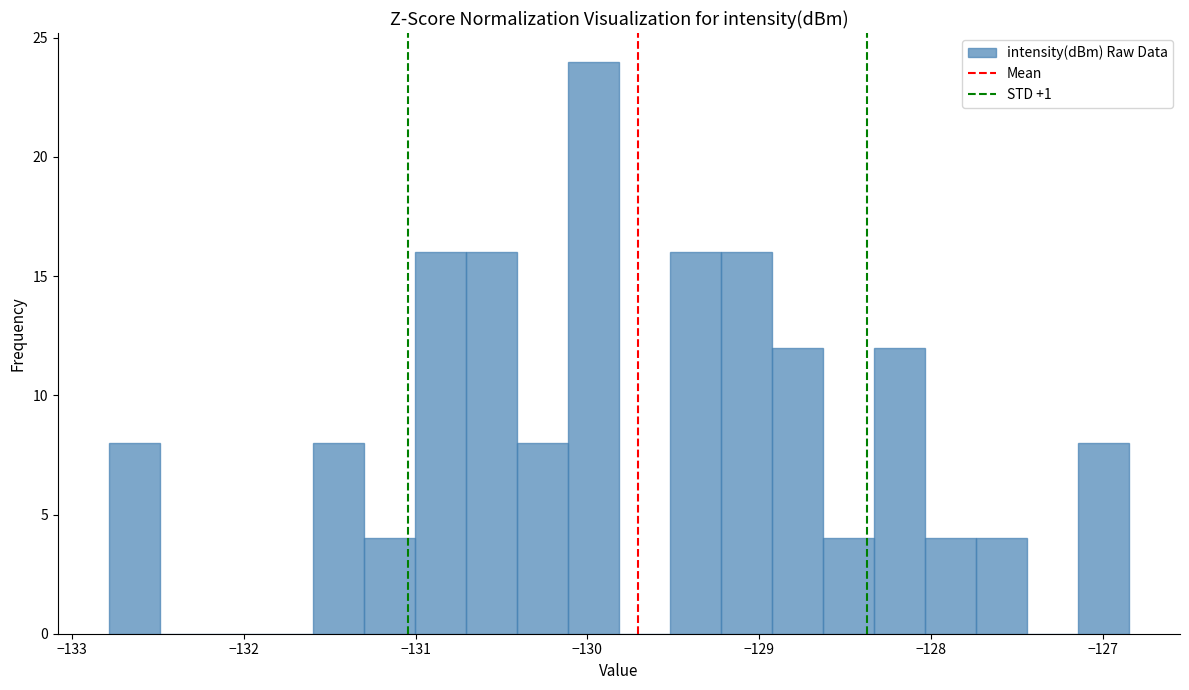

Read against the x-axis, roughly where is the centre of the tallest bar?

-130.0